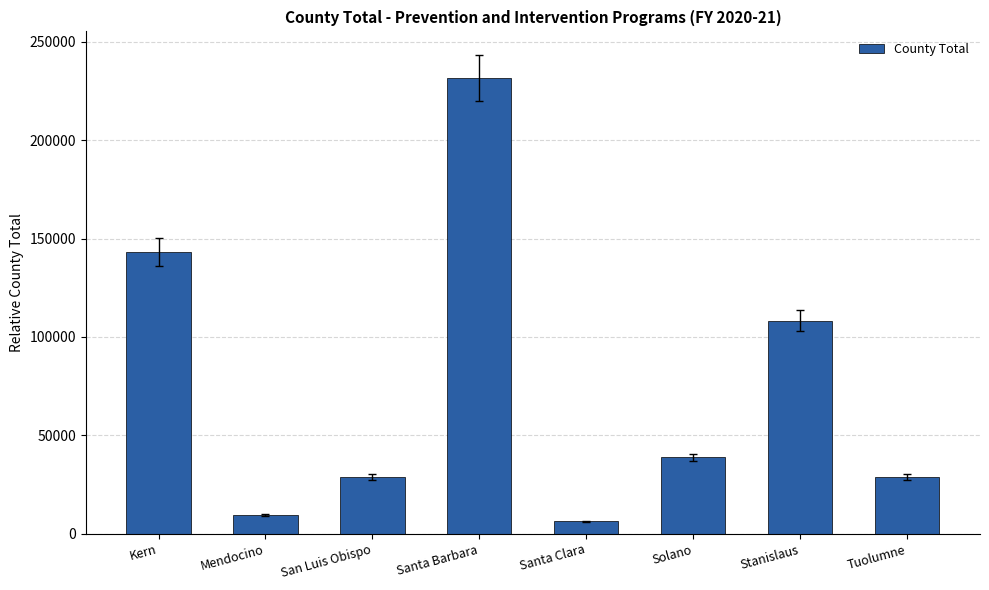

Approximately how many times larger is the value at San Luis Obispo compared to Mendocino?

3.0